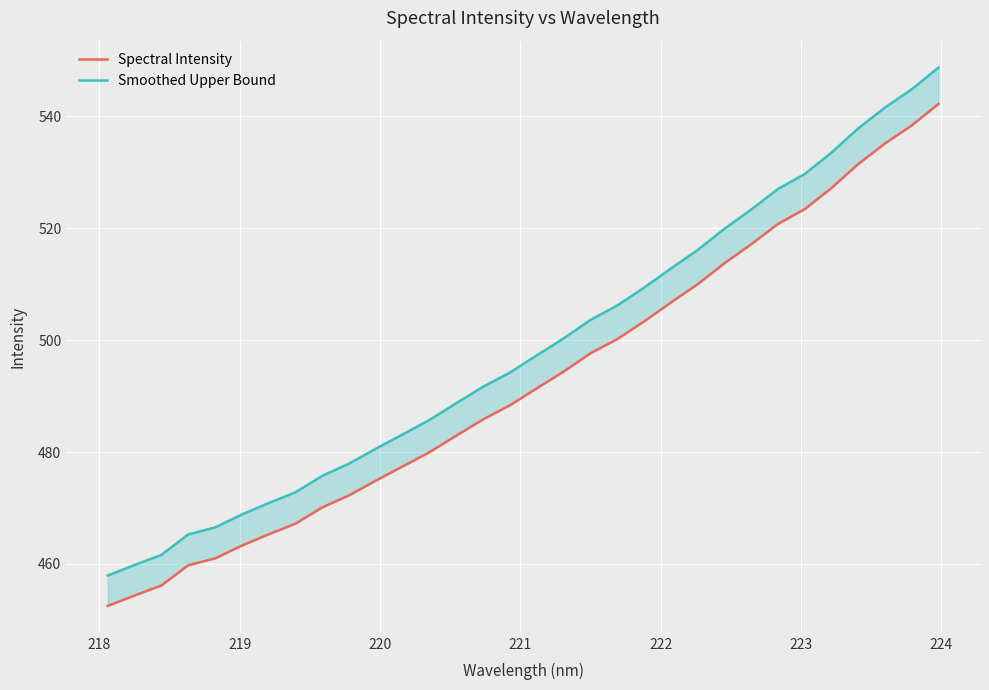

Reading right to left, extract all data points from this chart.

Spectral Intensity: 542.2	538.4	535.1	531.5	527.2	523.4	520.7	517.1	513.7	510.0	506.7	503.3	500.2	497.6	494.4	491.4	488.4	485.8	482.9	480.0	477.4	474.9	472.3	470.1	467.2	465.3	463.3	461.0	459.8	456.1	454.4	452.5
Smoothed Upper Bound: 548.7	544.8	541.6	537.8	533.5	529.7	527.0	523.3	519.9	516.1	512.8	509.4	506.2	503.6	500.3	497.3	494.2	491.7	488.7	485.7	483.2	480.6	477.9	475.7	472.8	470.9	468.8	466.5	465.3	461.6	459.8	457.9